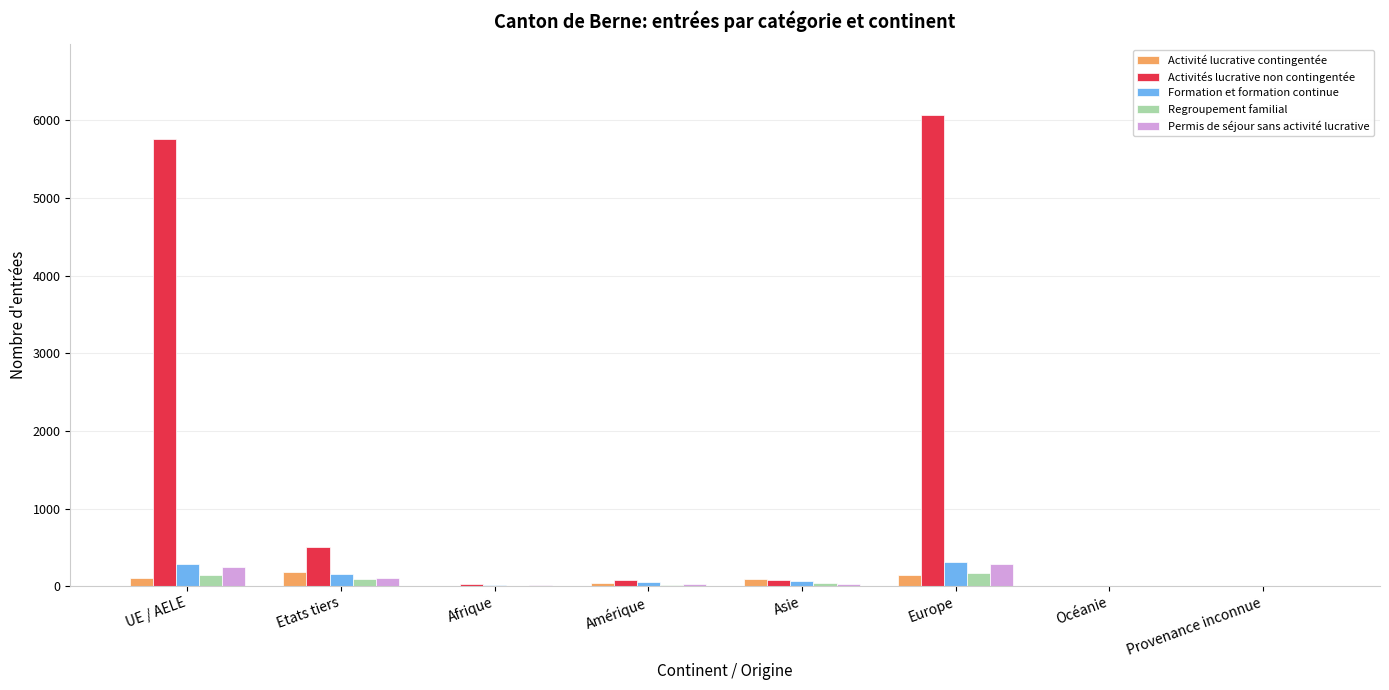

Are the bars horizontal?

No